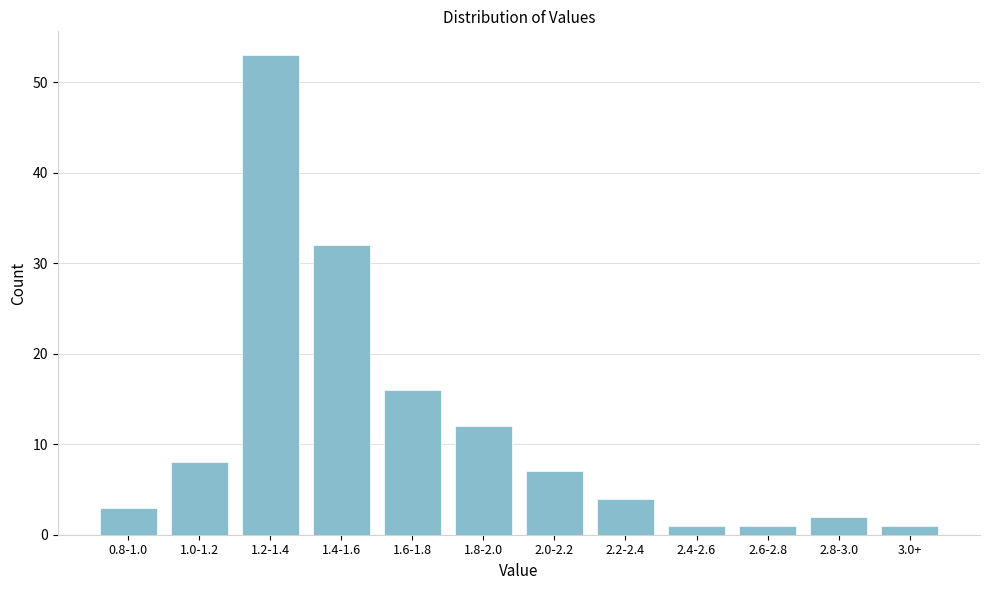

Reading left to right, what are all the values shown in this chart?

3	8	53	32	16	12	7	4	1	1	2	1